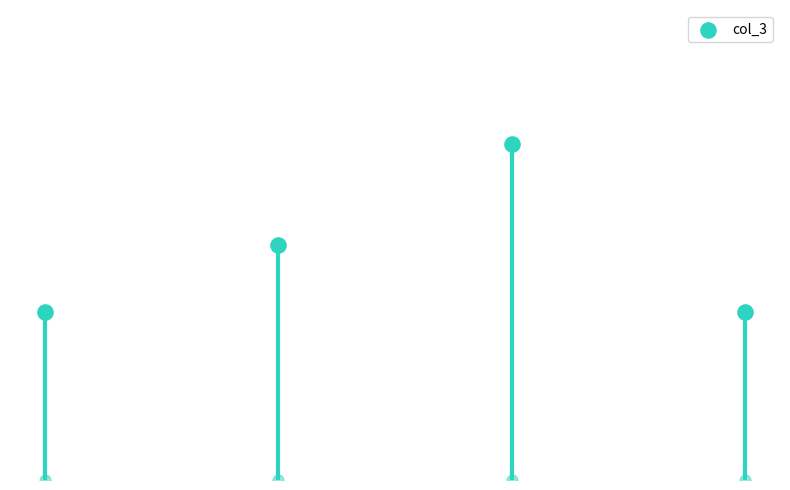

Between 19:00 and 18:00, which is larger?

19:00